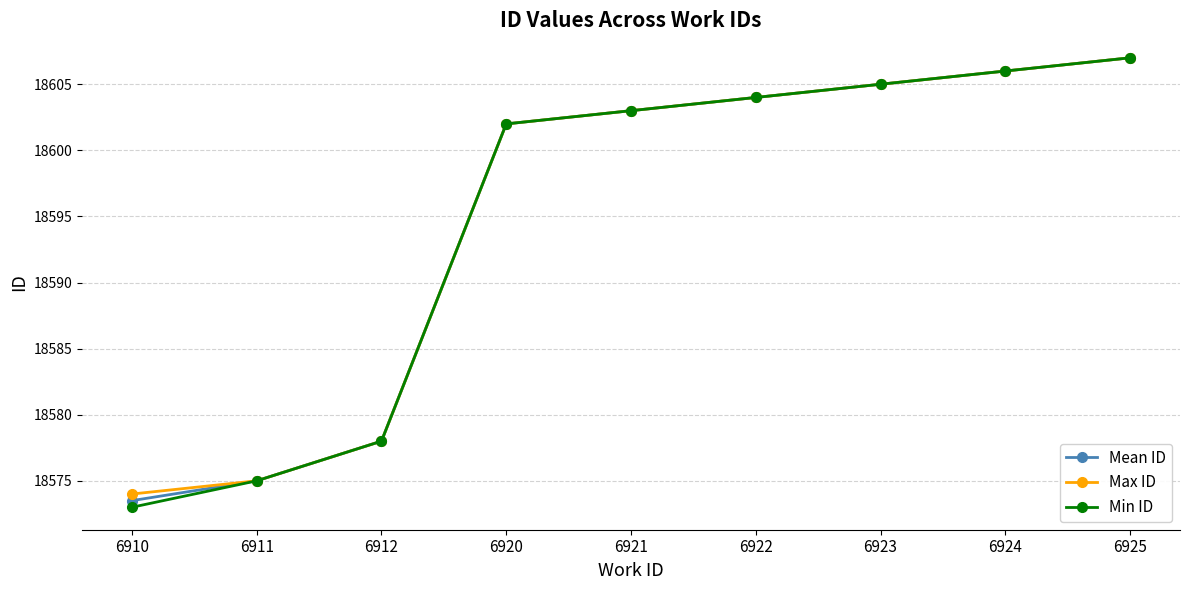

List the labels in order of Mean ID value, smallest first.

6910, 6911, 6912, 6920, 6921, 6922, 6923, 6924, 6925